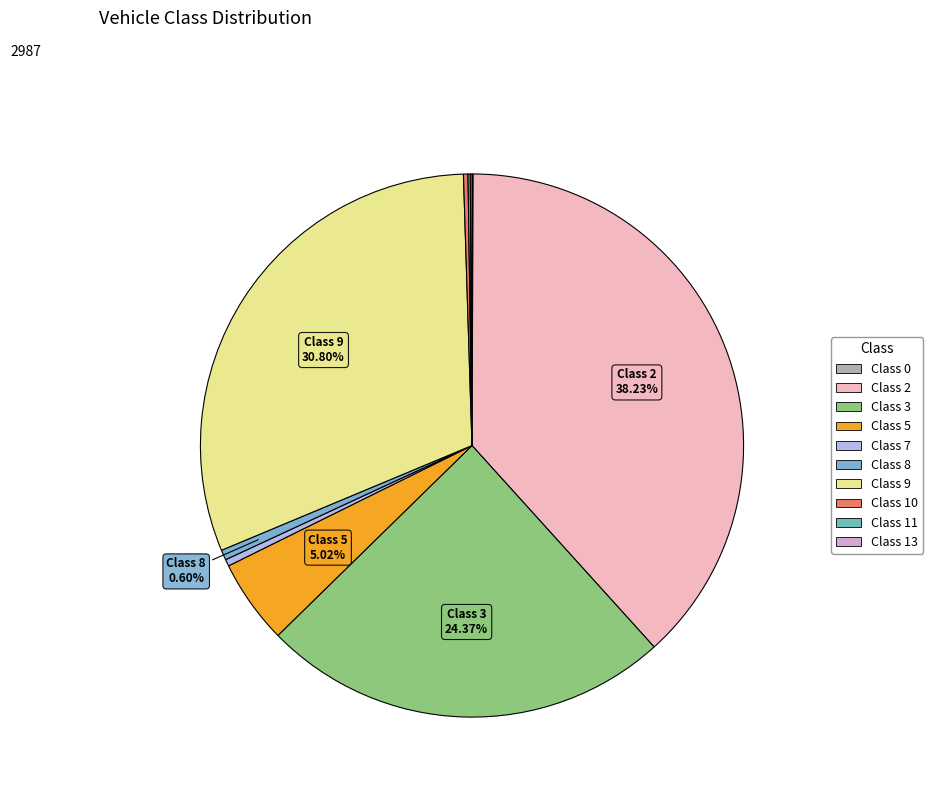

What portion of the pie excludes Class 8?

99.4%